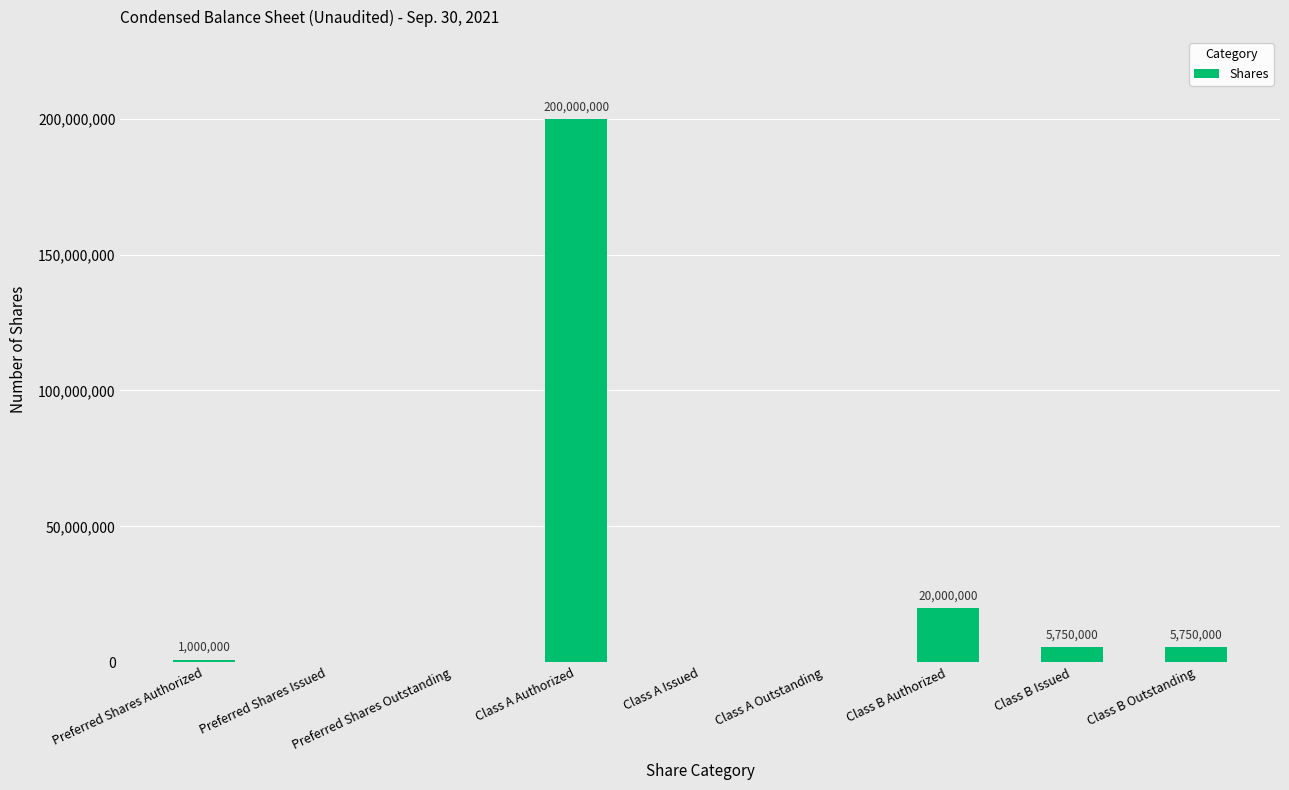

Reading left to right, what are all the values shown in this chart?

Preferred Shares Authorized=1000000	Preferred Shares Issued=0	Preferred Shares Outstanding=0	Class A Authorized=200000000	Class A Issued=0	Class A Outstanding=0	Class B Authorized=20000000	Class B Issued=5750000	Class B Outstanding=5750000